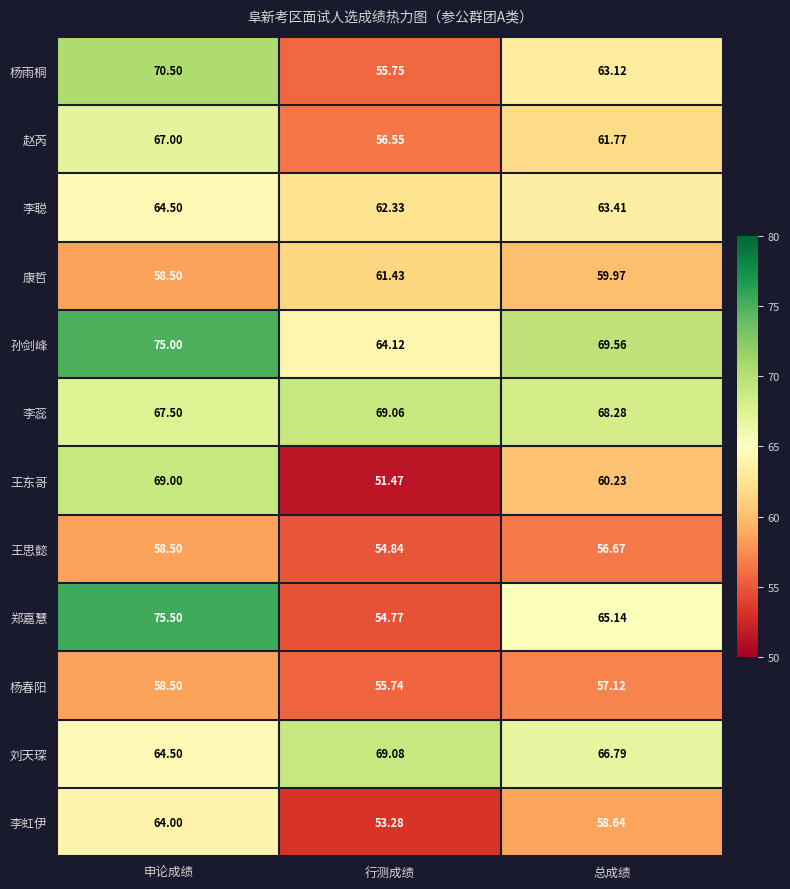

Which series has the widest spread of values?

郑嘉慧